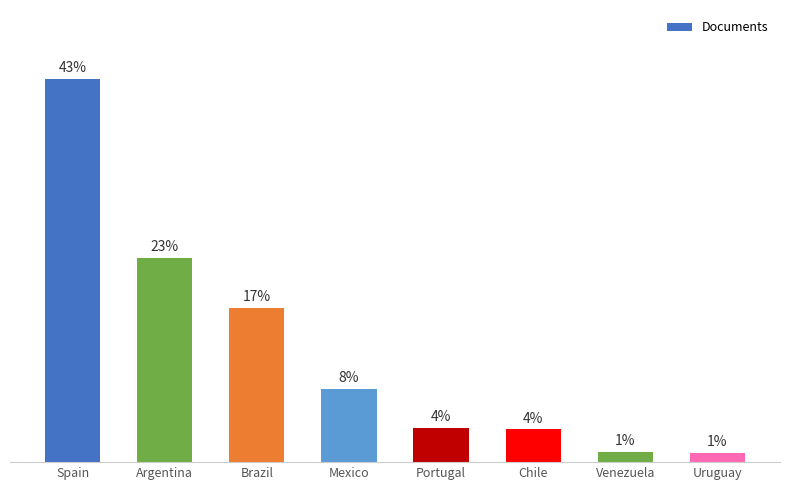

The value at Venezuela is 4. True or false?

False